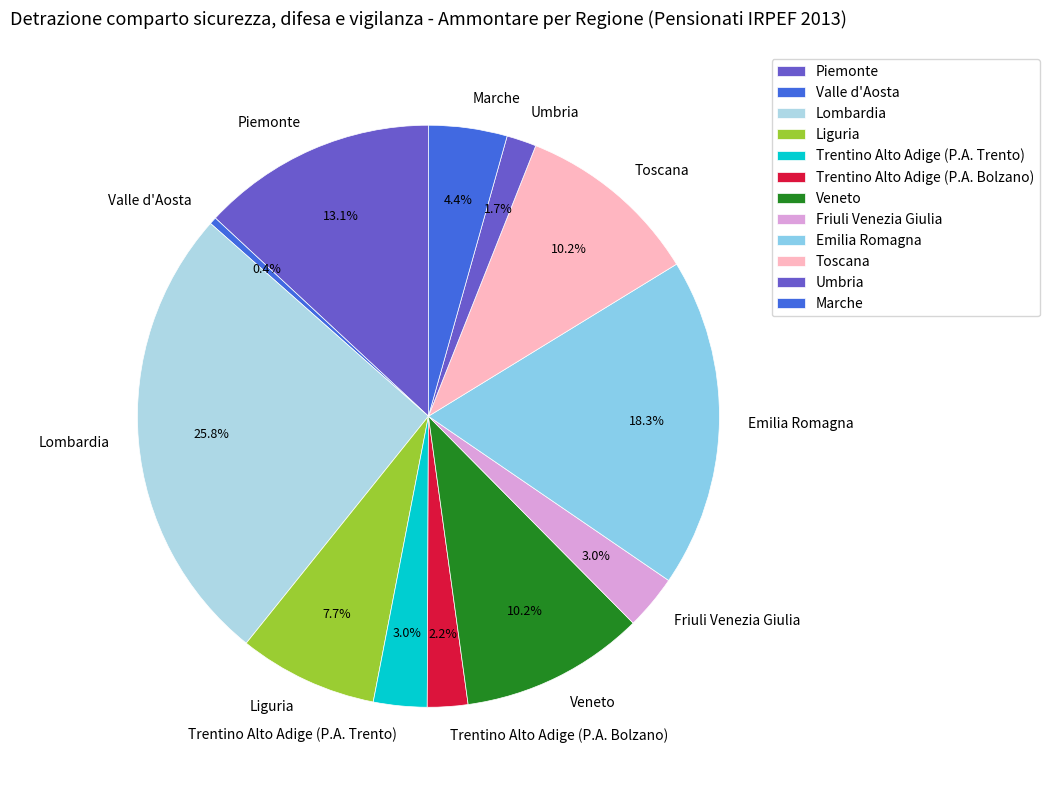

Is it true that Lombardia is 18% of the pie?

False